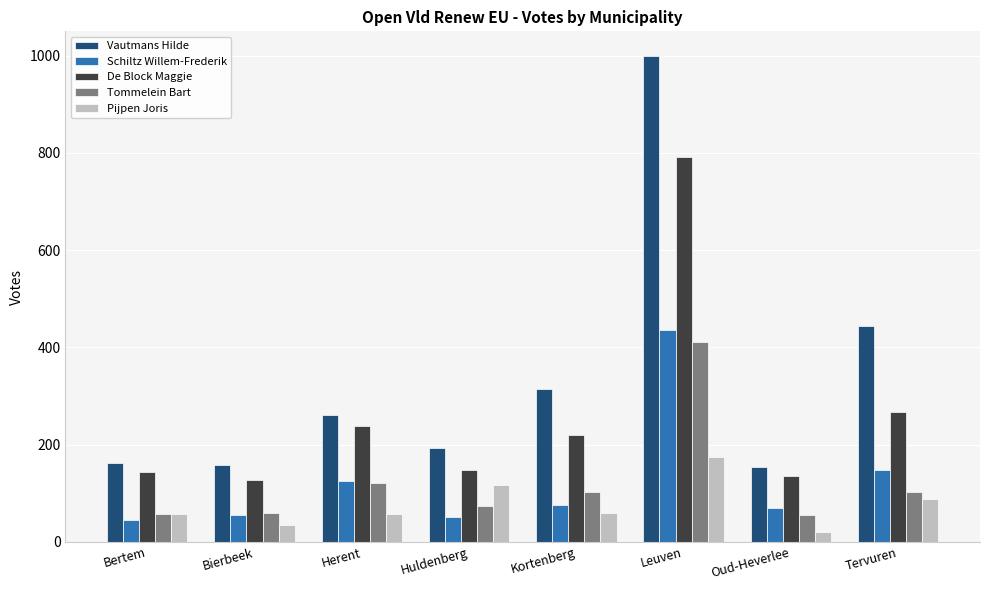

Which series changed the most between Bierbeek and Huldenberg?

Pijpen Joris